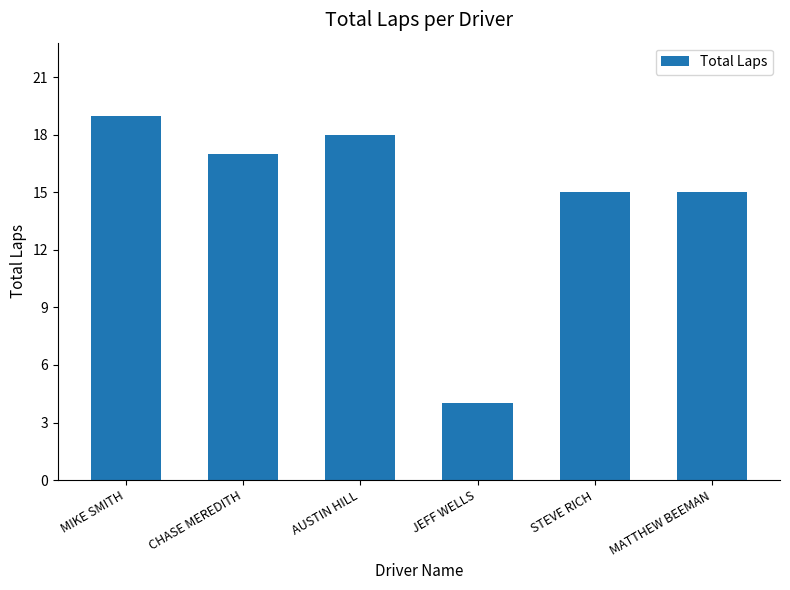

What is the difference between the maximum and minimum values?

15